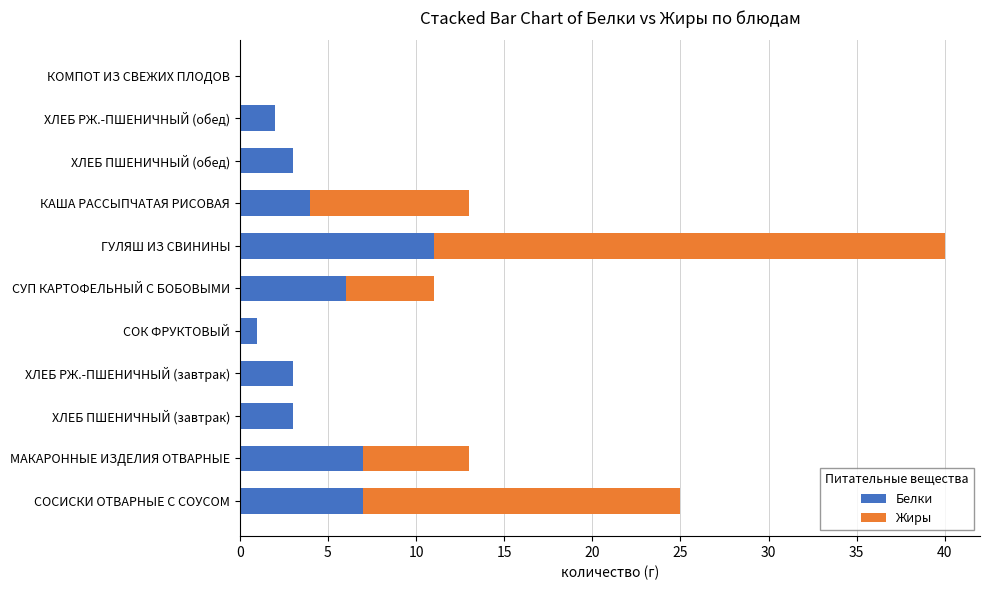

What is the sum of the Белки values at СУП КАРТОФЕЛЬНЫЙ С БОБОВЫМИ and ХЛЕБ РЖ.-ПШЕНИЧНЫЙ (обед)?

8